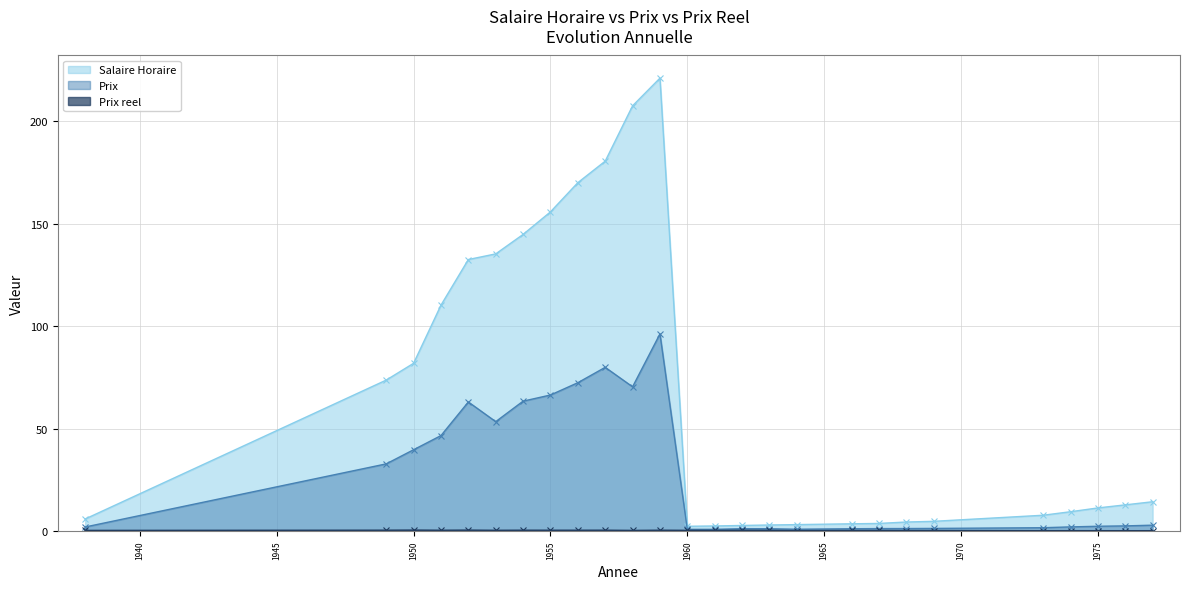

Is the value of Salaire Horaire at 1976 greater than the value of Prix at 1975?

Yes